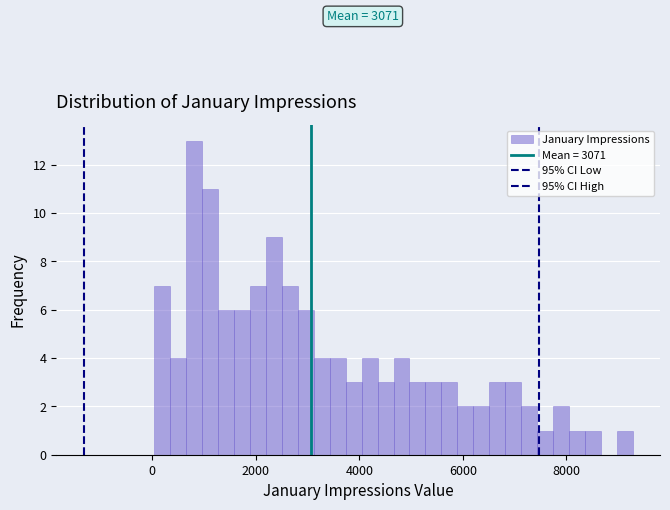

Around what value on the x-axis is the tallest bar? Give the approximate position of its centre, as read against the axis.

800